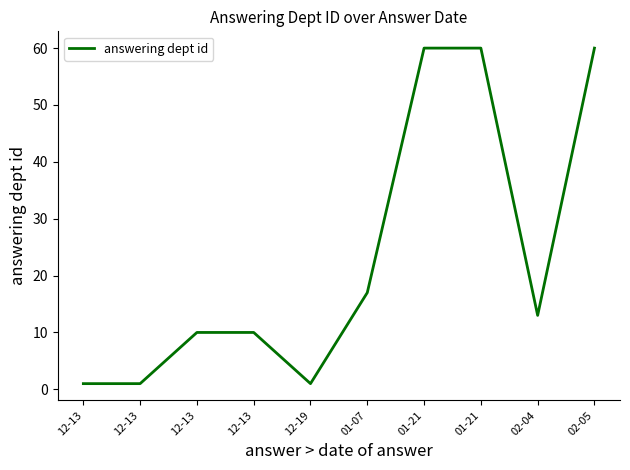

Does the chart have visible grid lines?

No